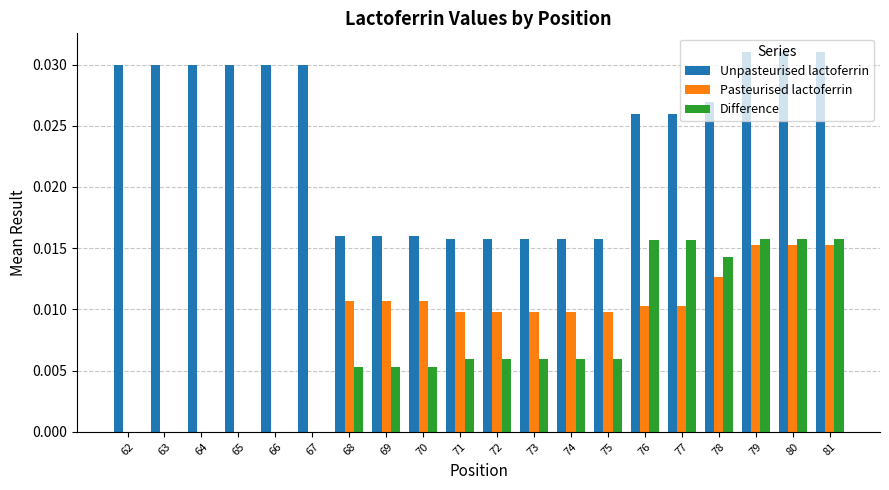

The Pasteurised lactoferrin series shows 0.0 at 73. True or false?

True